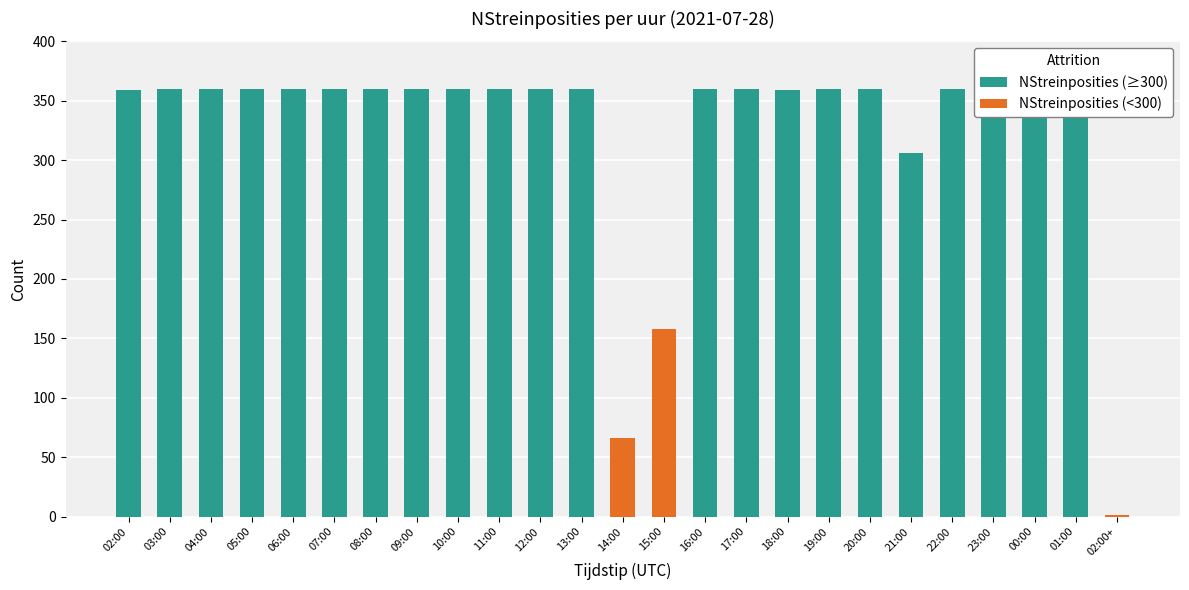

How many positive values does the NStreinposities (≥300) series have?

22